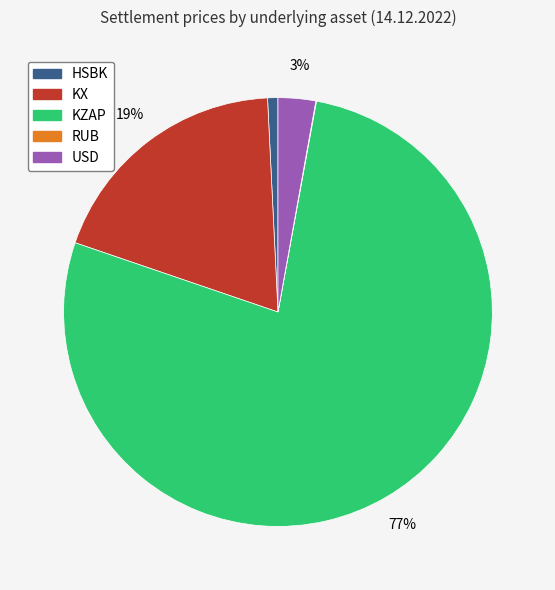

Which category accounts for the majority?

KZAP